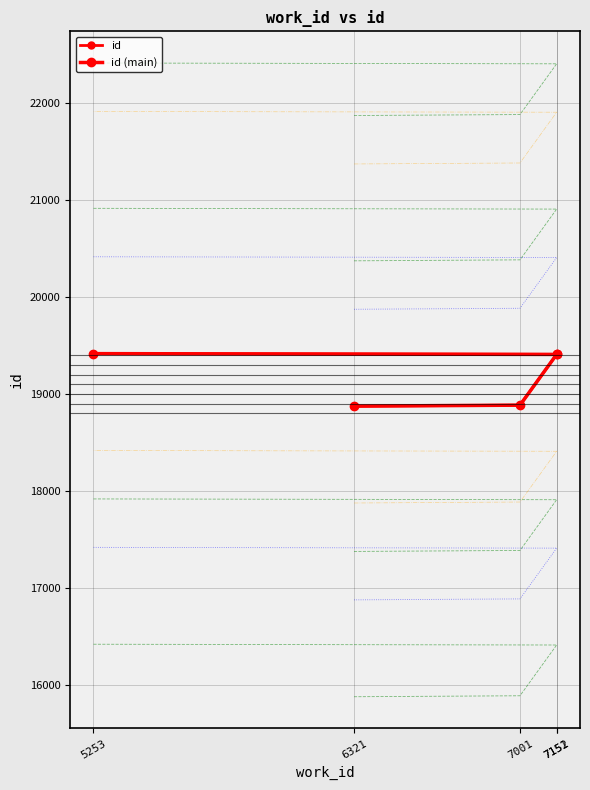

True or false: id (main) and id cross at least once.

False